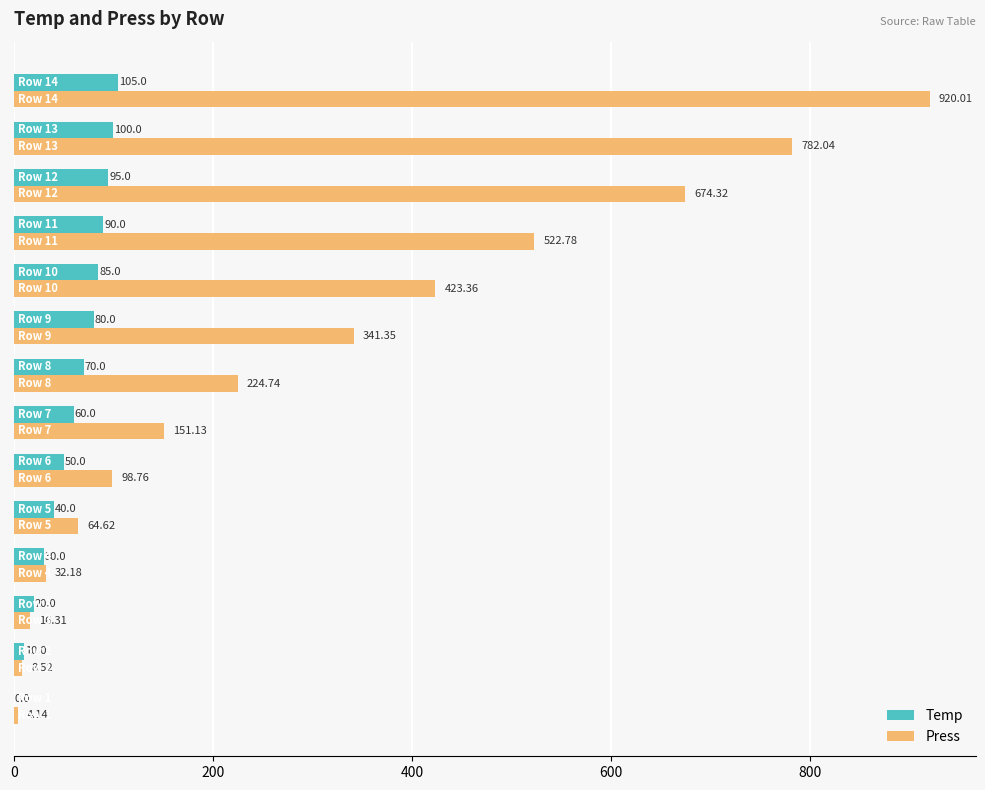

What is the average value of the Temp series?

59.6